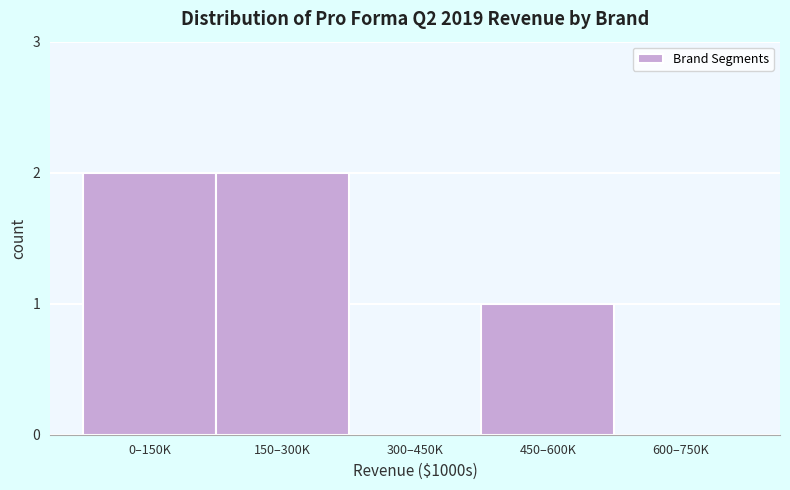

Reading left to right, transcribe all the data shown in this chart.

0–150K=2	150–300K=2	300–450K=0	450–600K=1	600–750K=0